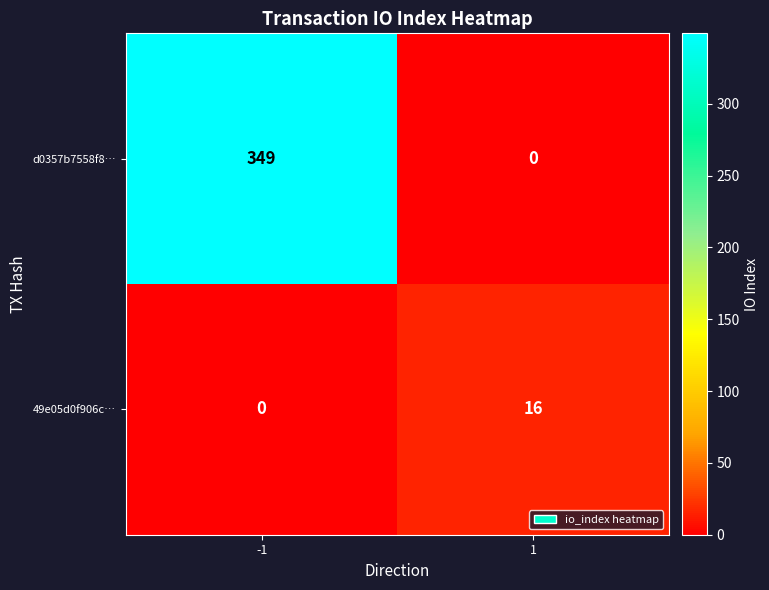

What is the highest value of the d0357b7558f8… series?

349